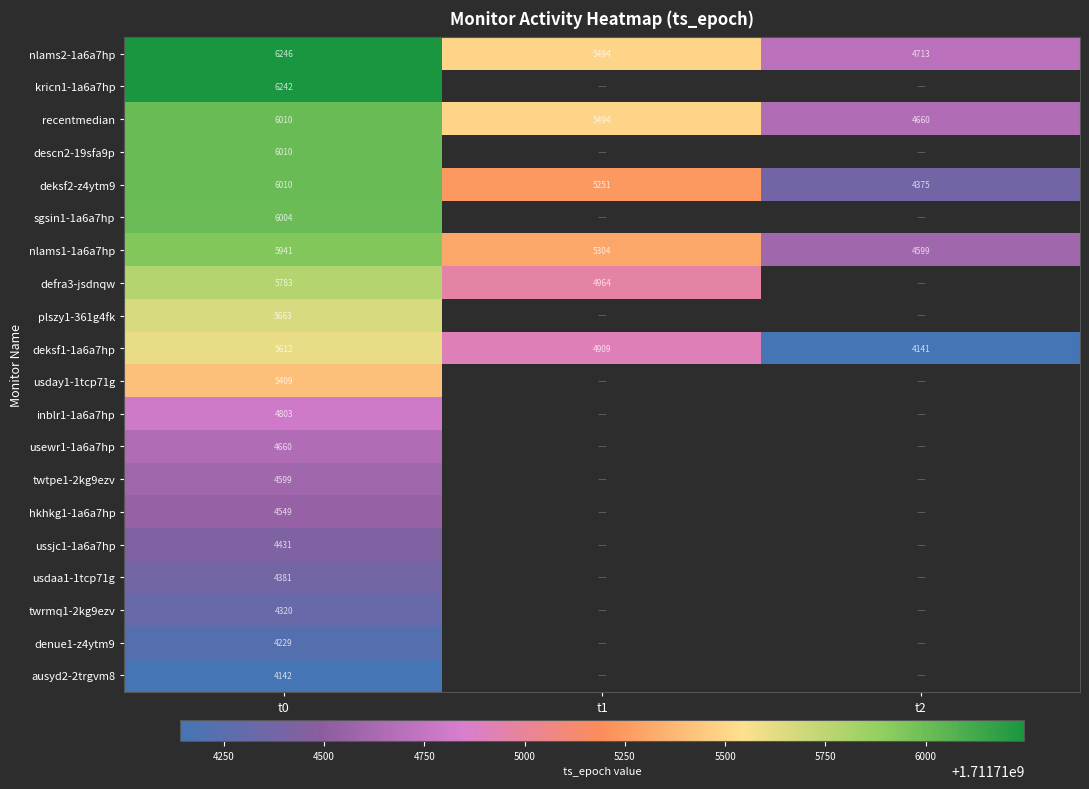

At which label is recentmedian closest to 5335?

t1